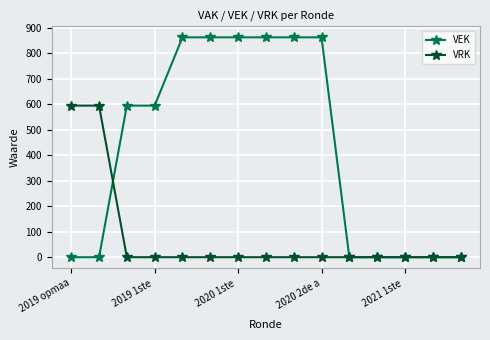

Rank the series by their average value, from highest to lowest.

VEK, VRK